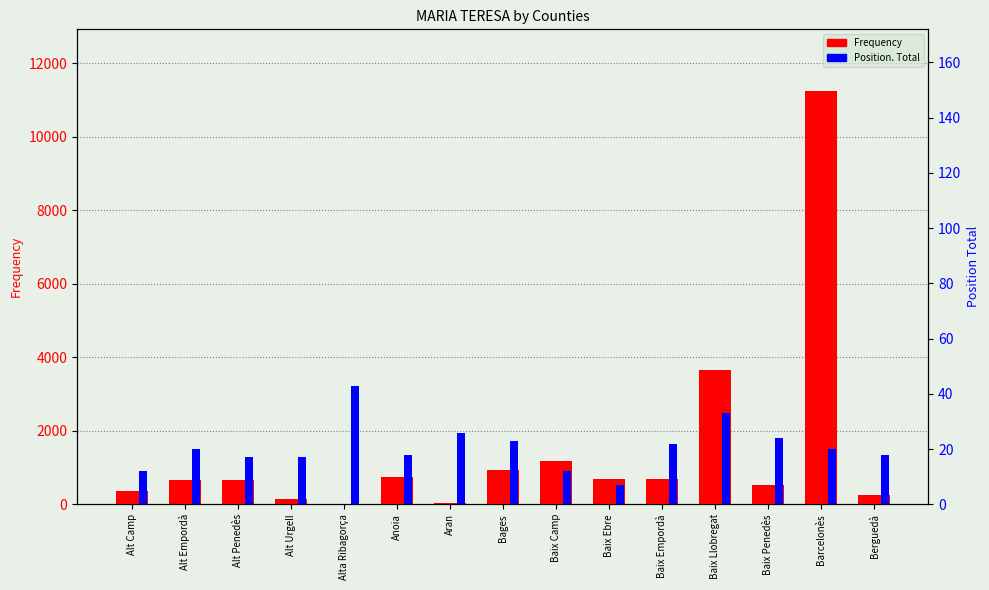

What is the difference between the Position. Total values at Barcelonès and Alt Urgell?

3